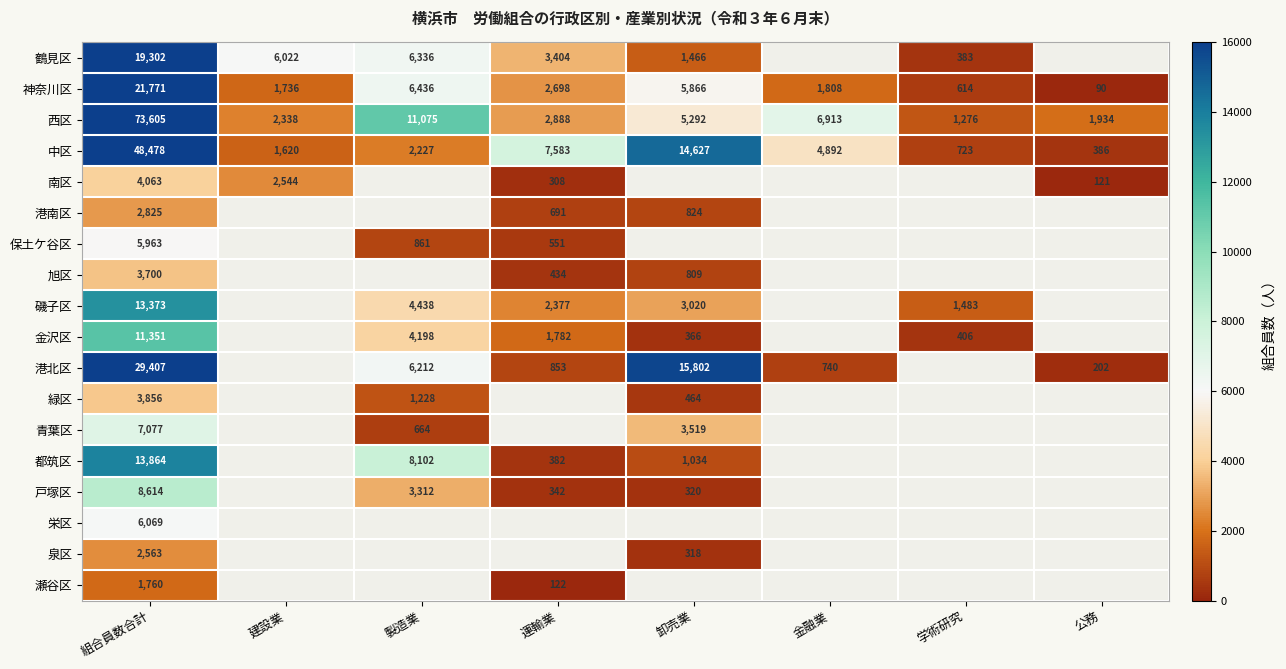

At which label is 神奈川区 closest to 10930?

製造業